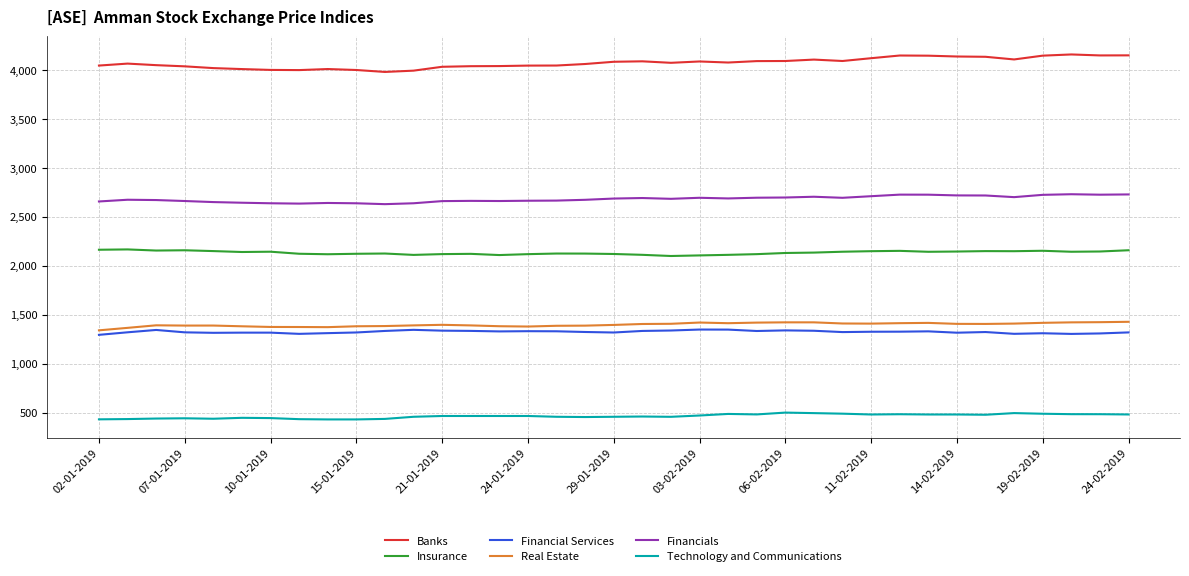

What is the maximum value for Financial Services?

1347.8